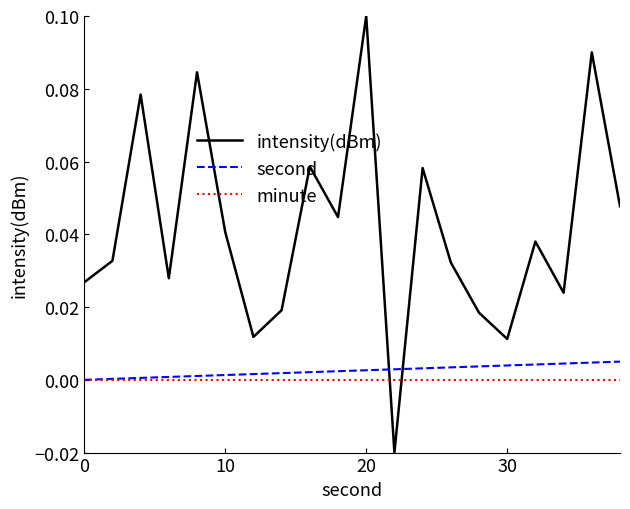

Which series has the largest total across all categories?

intensity(dBm)